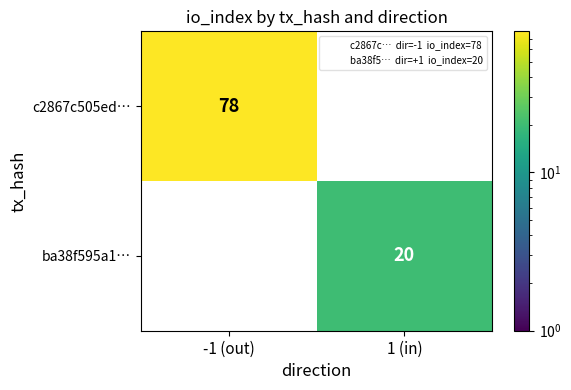

Is the value of ba38f595a1… at 1 (in) greater than the value of c2867c505ed… at -1 (out)?

No